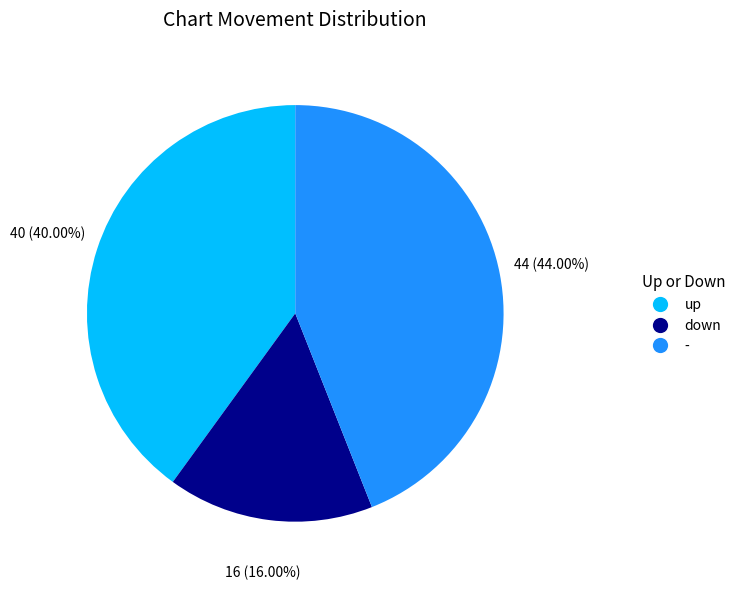

Is there any slice that represents more than half of the pie?

No